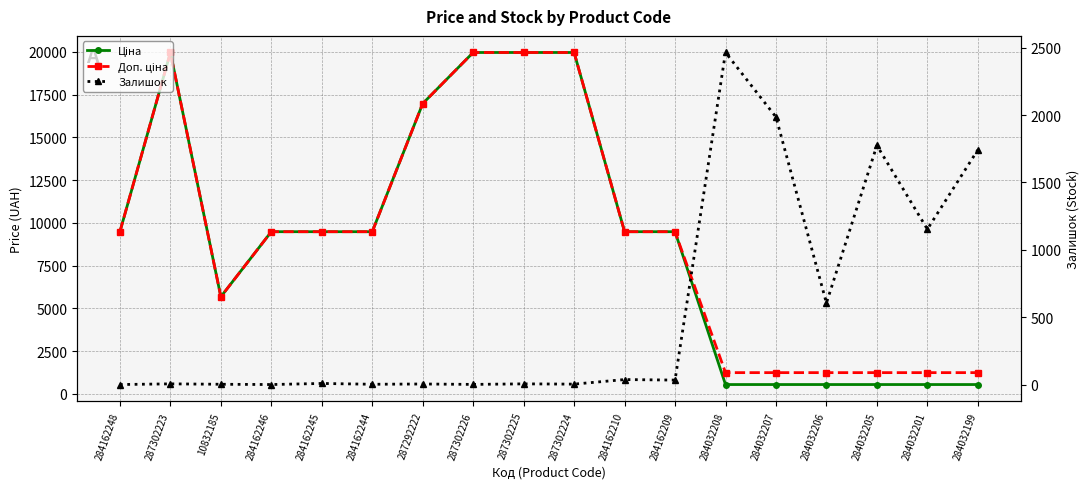

True or false: Доп. ціна and Залишок cross at least once.

True